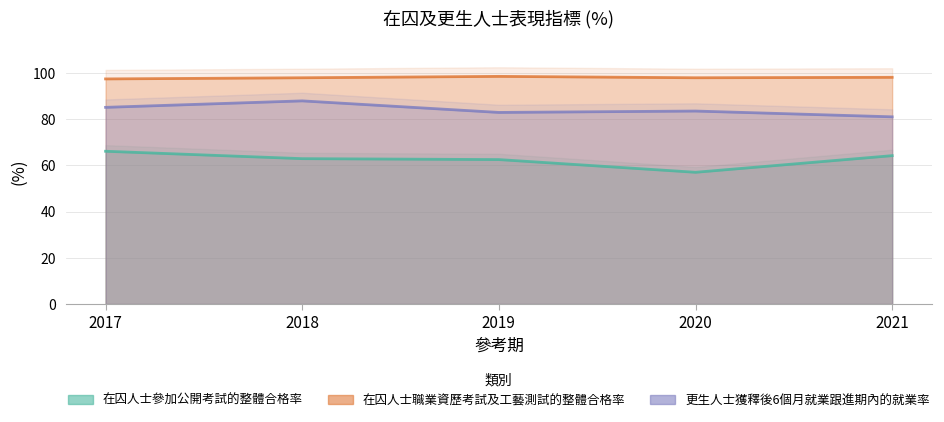

Is the value of 在囚人士參加公開考試的整體合格率 at 2017 greater than the value of 更生人士獲釋後6個月就業跟進期內的就業率 at 2018?

No